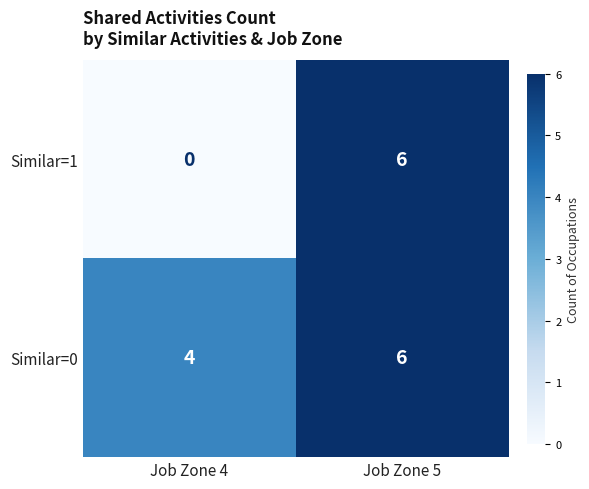

Read the Similar=0 value at Job Zone 5.

6